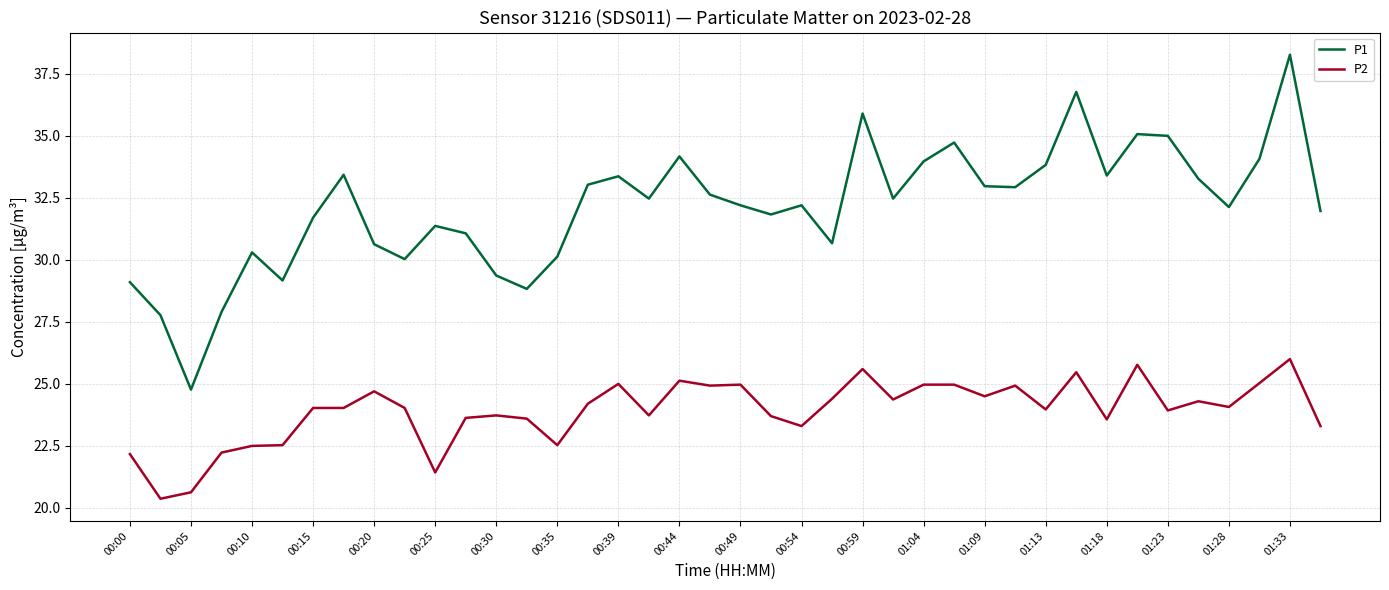

What is the maximum value shown in the chart?

38.3